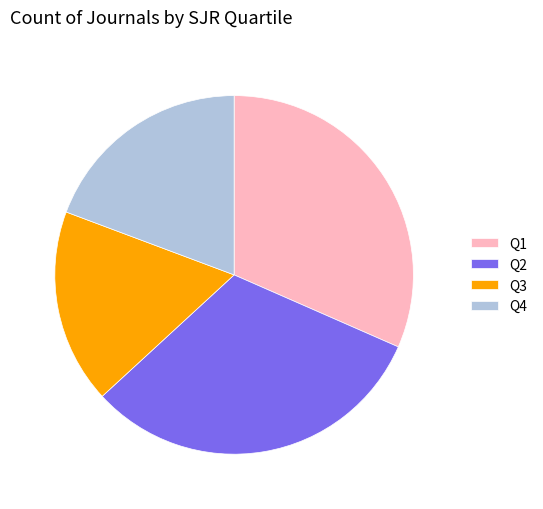

Does Q3 represent more than half of the total?

No